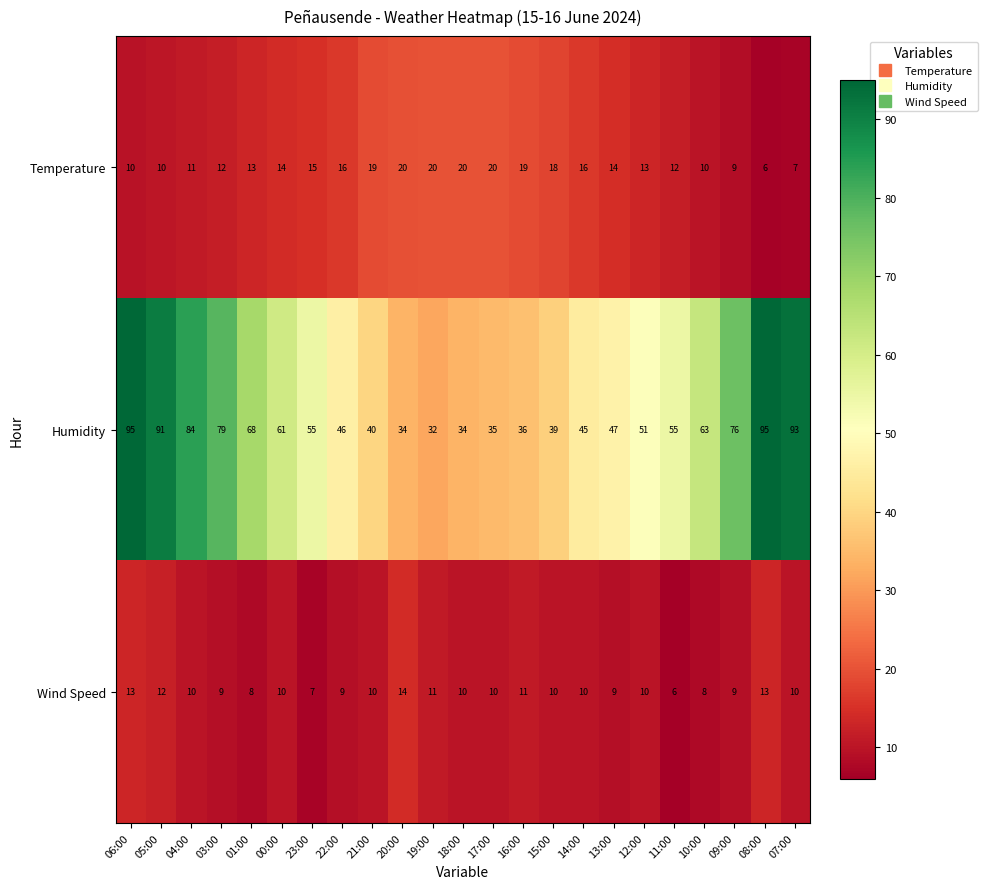

Which series changed the most between 01:00 and 17:00?

Humidity